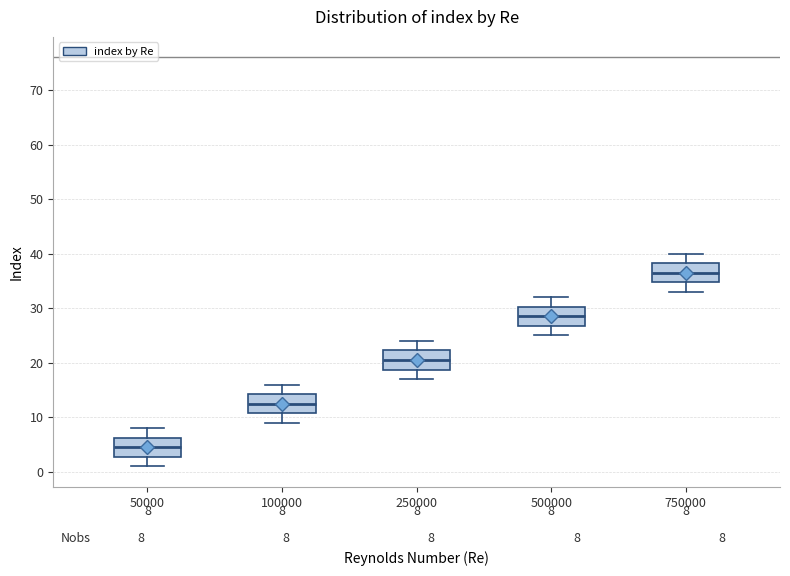

Which box's median line is the lowest?

50000